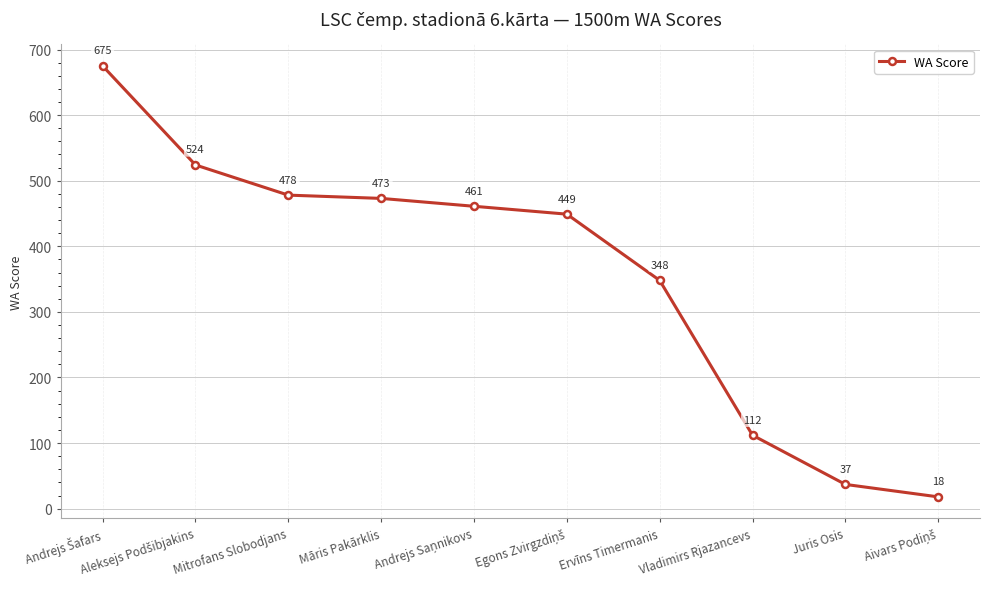

What is the greatest value displayed?

675